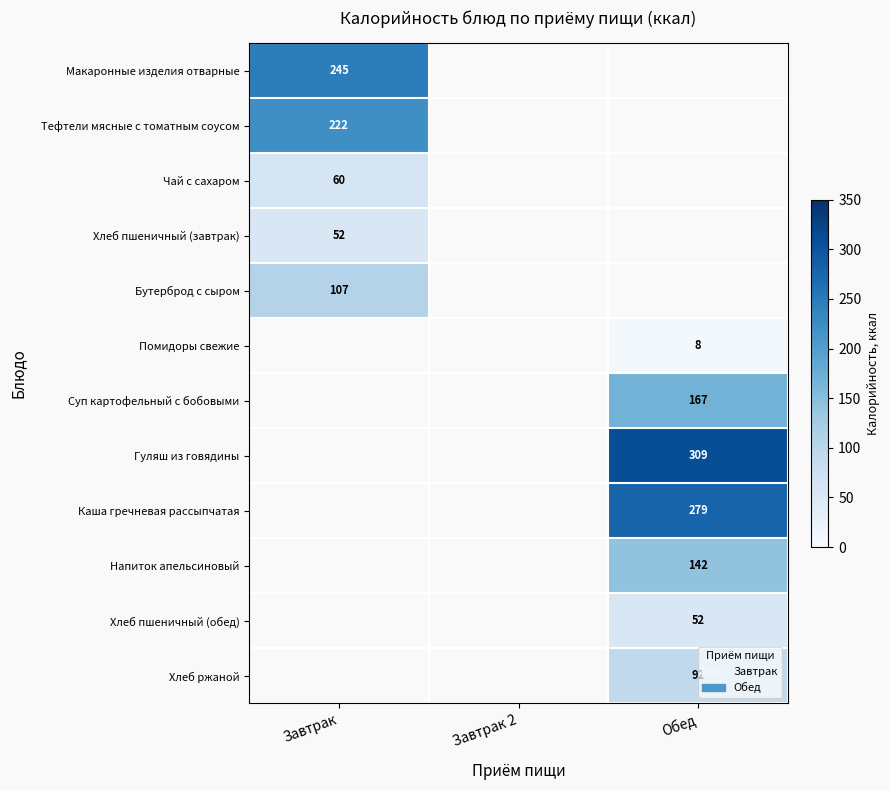

Is it true that Хлеб ржаной equals 21 at Обед?

False